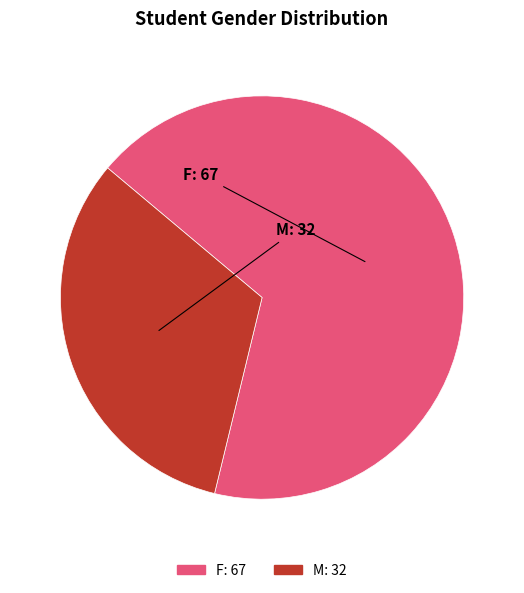

What percentage is the F slice, to the nearest percent?

68%